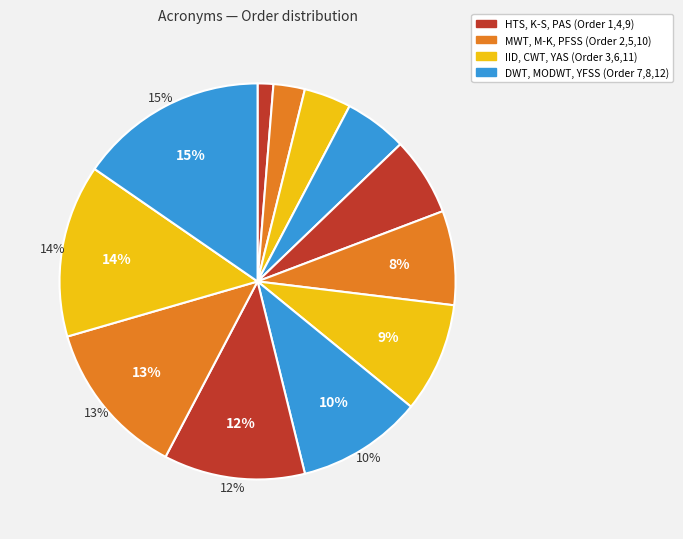

How many segments does this pie chart have?

12